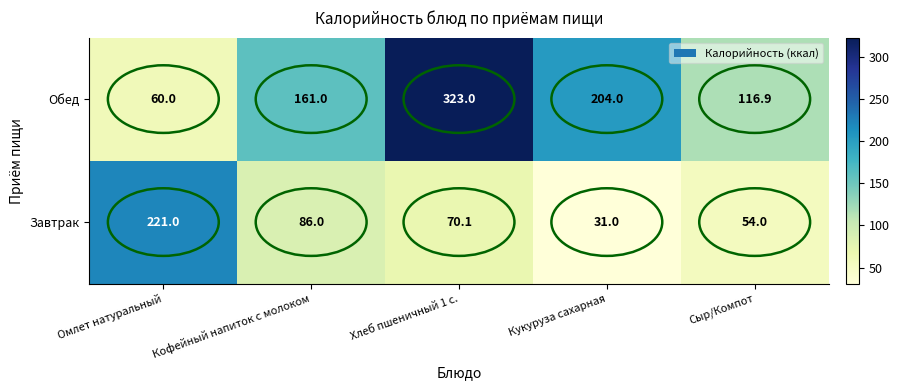

Which label corresponds to the smallest value in the chart?

Кукуруза сахарная